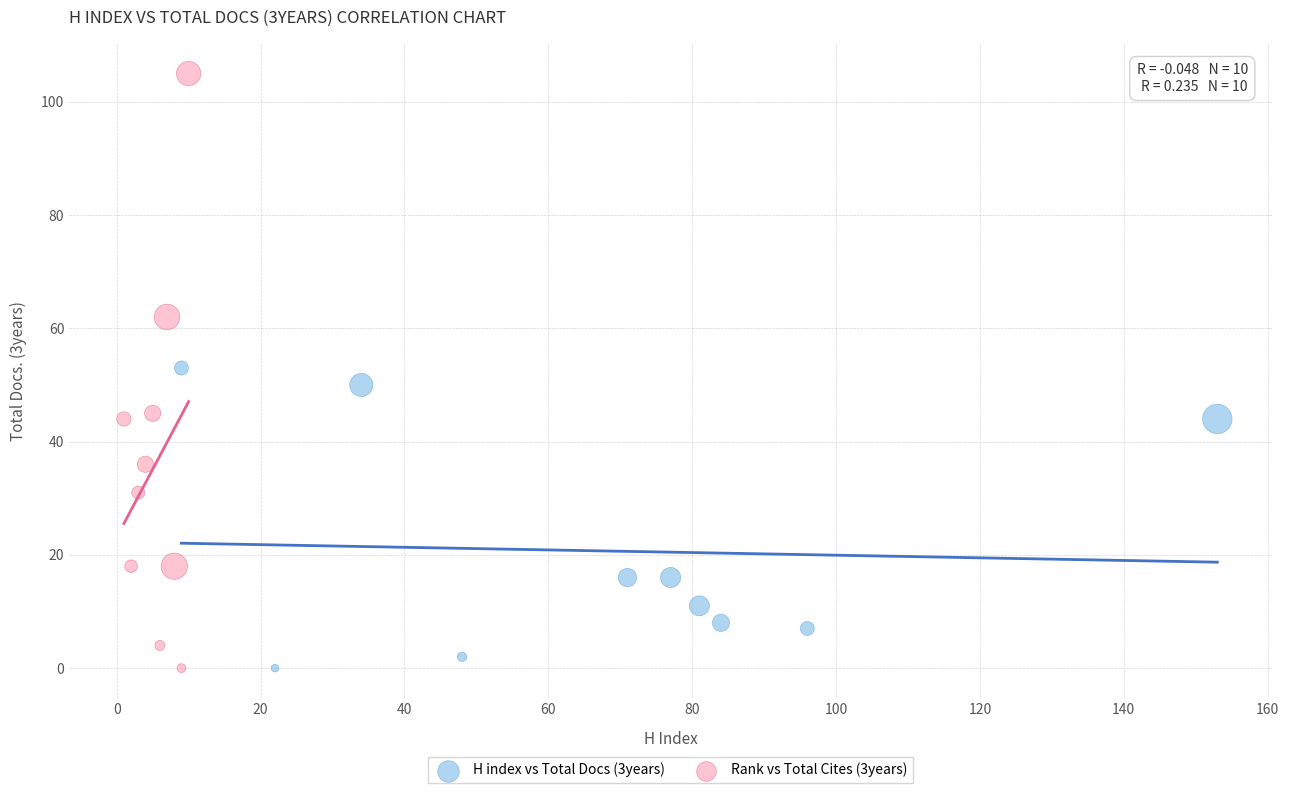

What are all the series names shown in the legend?

H index vs Total Docs (3years), Rank vs Total Cites (3years)